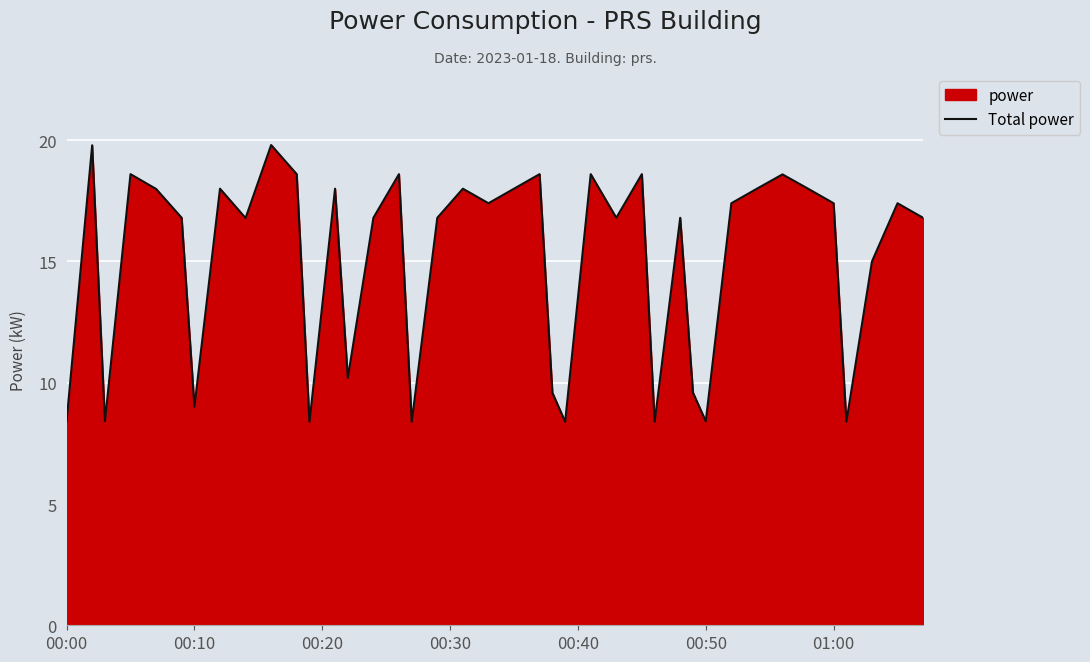

Between 01:00 and 00:50, which is larger?

01:00